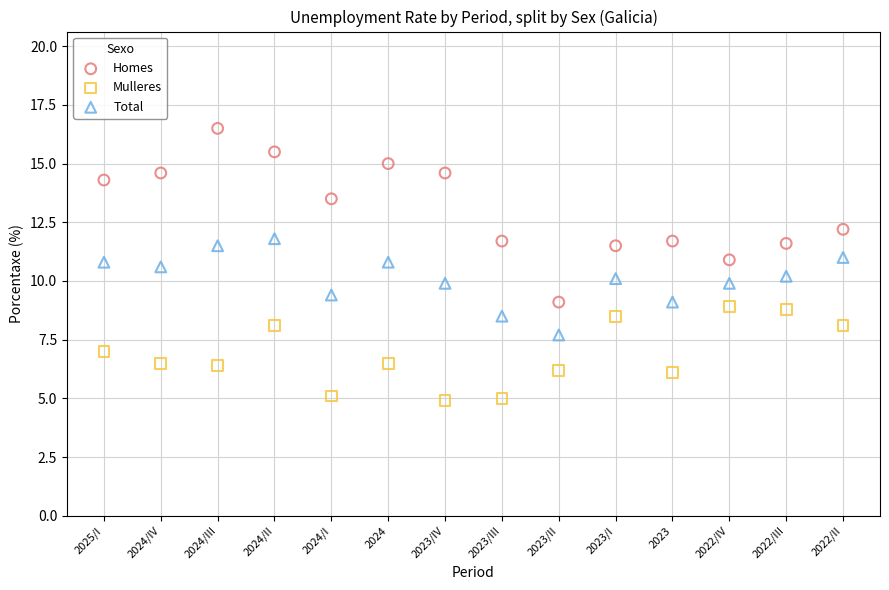

Which series contains the lowest Y value?

Mulleres